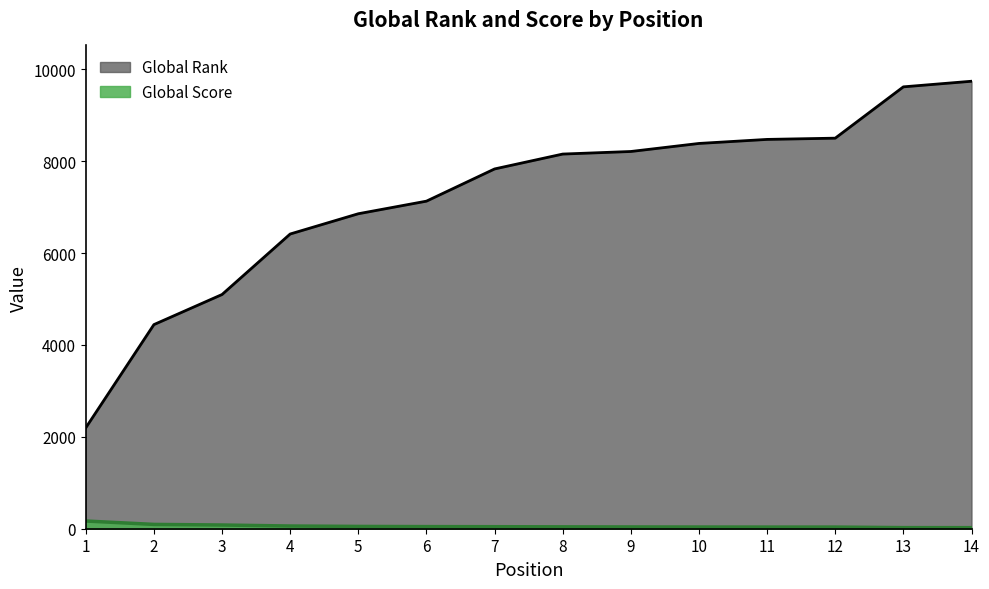

What is the minimum value shown in the chart?

23